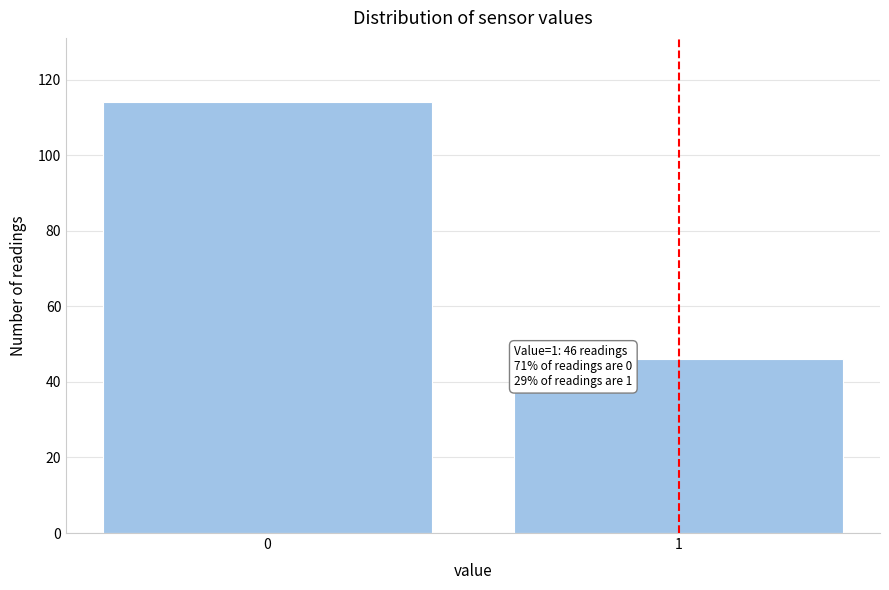

Reading right to left, what are all the values shown in this chart?

46	114